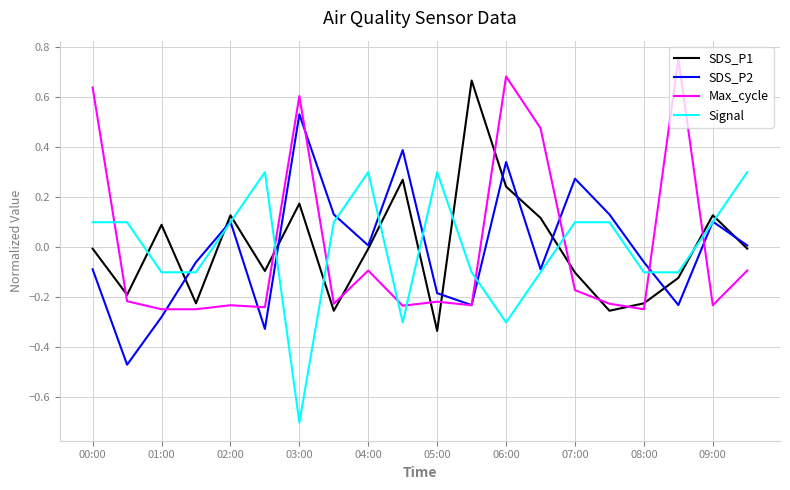

How many values in Max_cycle are below zero?

15